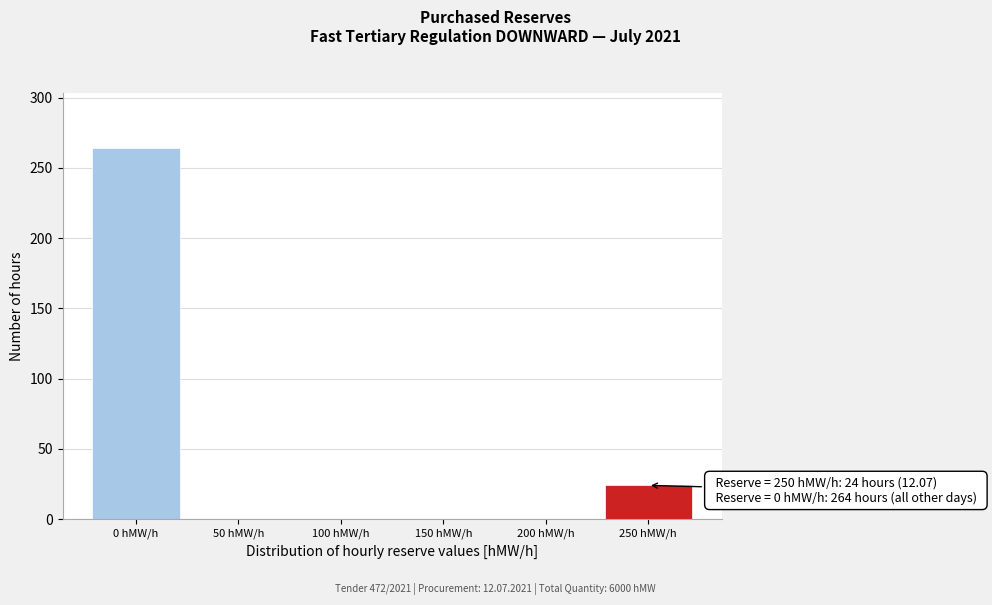

Which range on the x-axis has the tallest bar?

-25 to 25